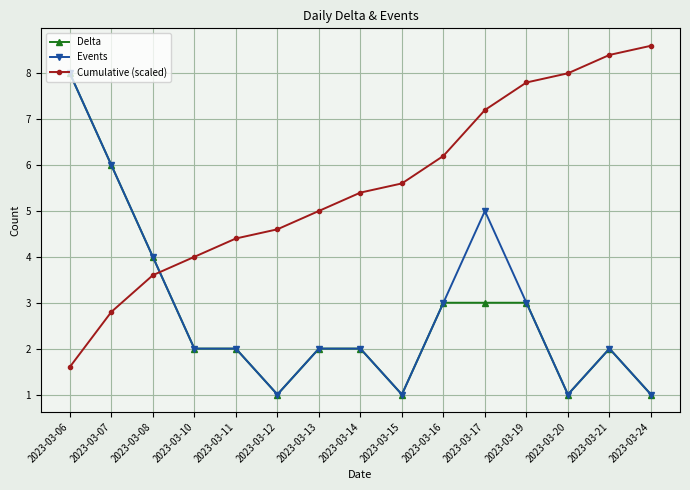

What is the smallest value displayed?

1.0